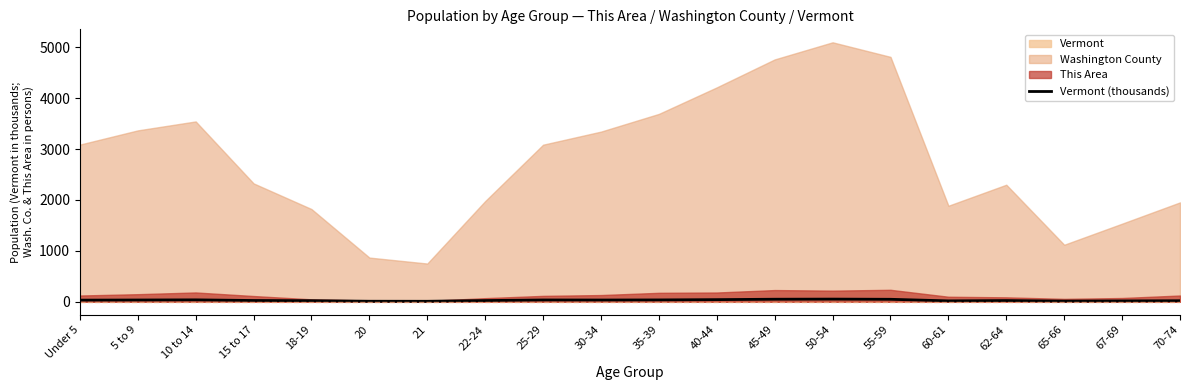

Reading left to right, transcribe all the data shown in this chart.

32.0	34.7	37.6	25.0	21.0	10.4	9.7	23.8	35.4	34.2	36.4	42.0	50.1	52.5	48.7	17.6	23.6	12.8	16.6	20.1